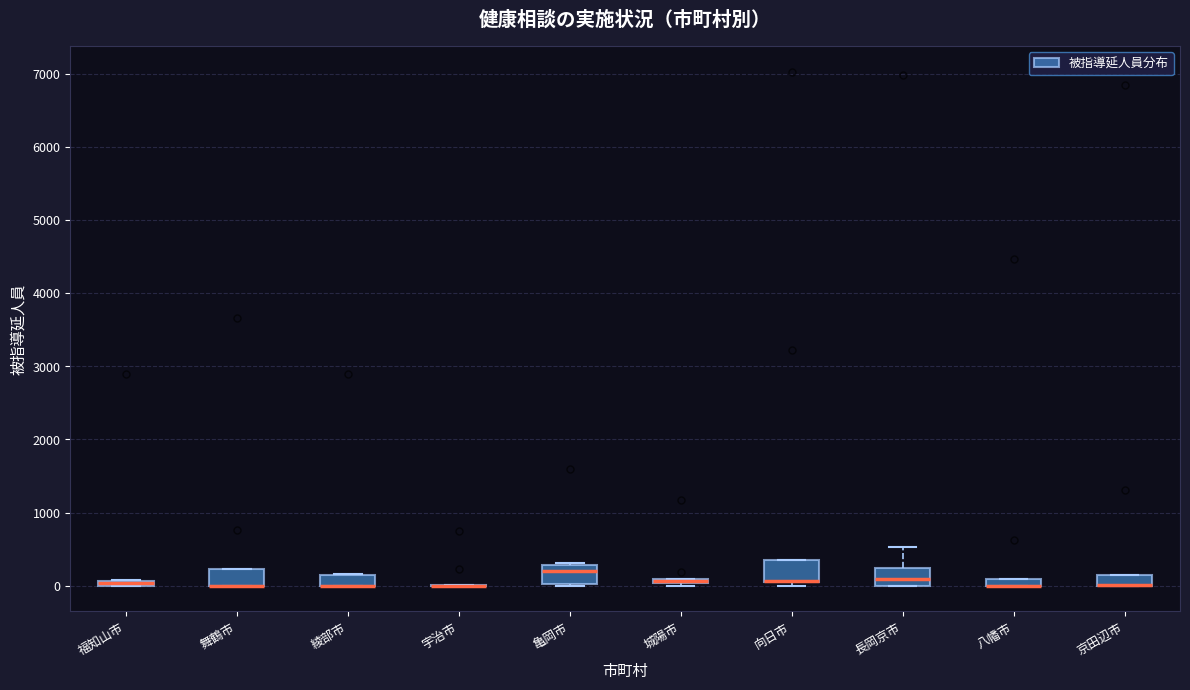

Where is the lower edge of the box for 福知山市 on the y-axis? The values are not printed on the chart, so give them approximately, as read against the axis.

0